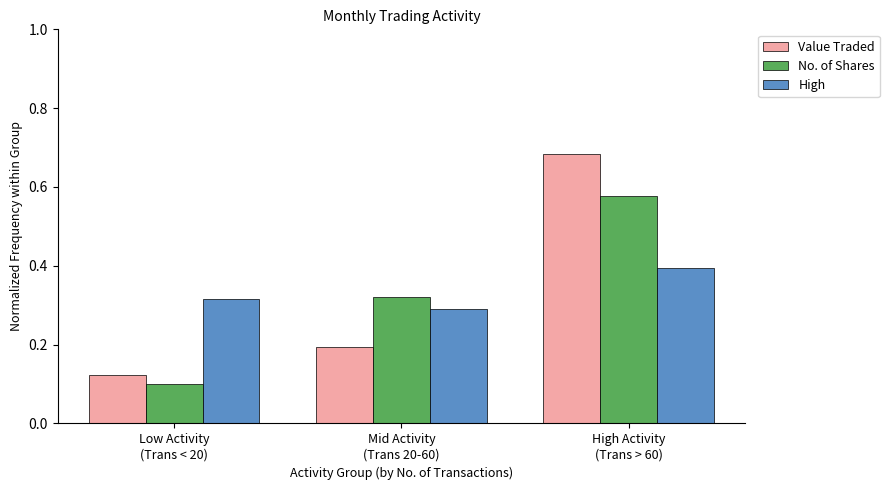

What is the sum of all No. of Shares values?

1.0